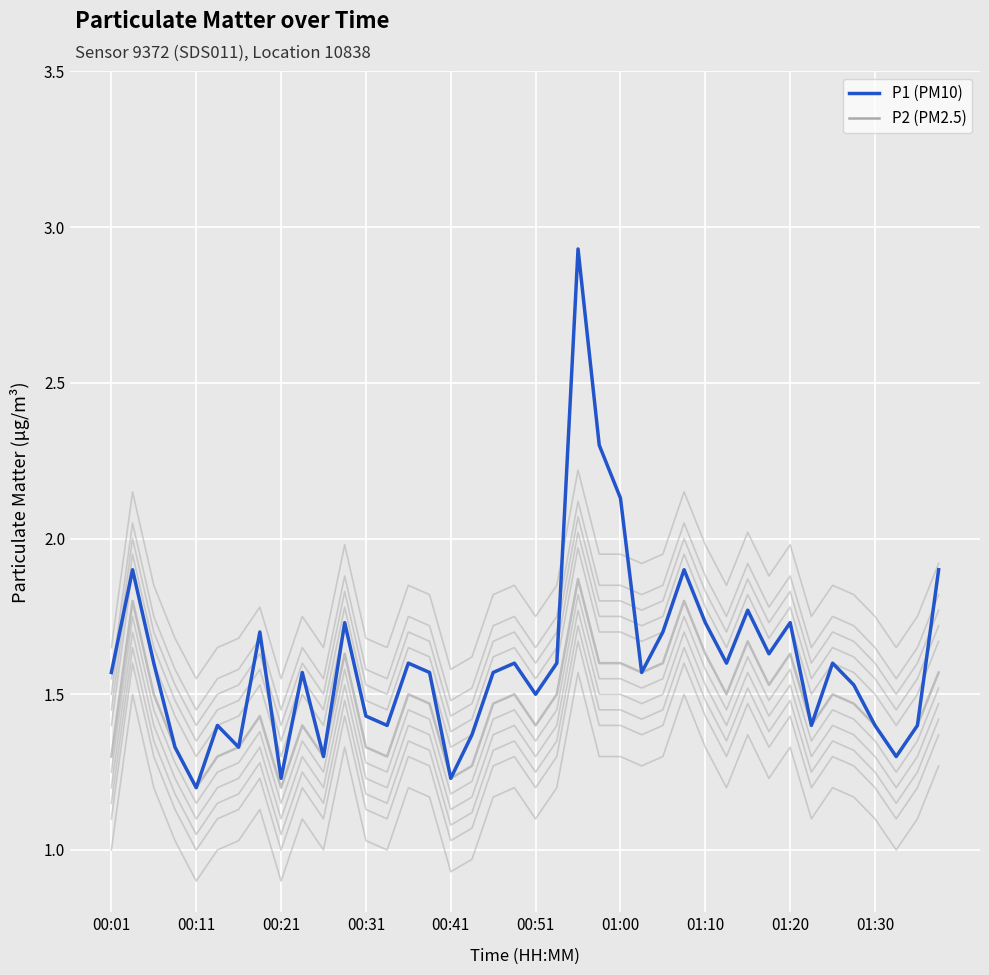

Read the P2 value at 01:20.

1.6